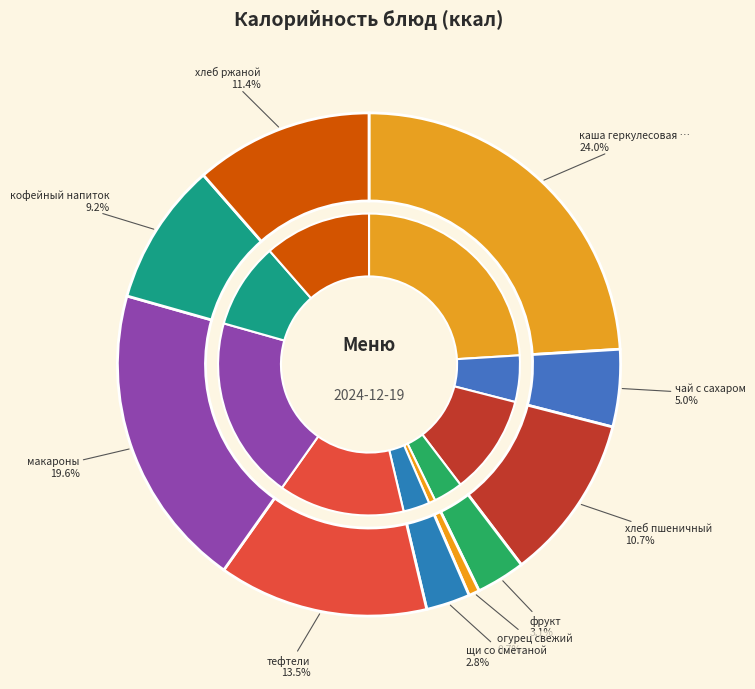

What percentage is NOT represented by щи со сметаной?

97.2%